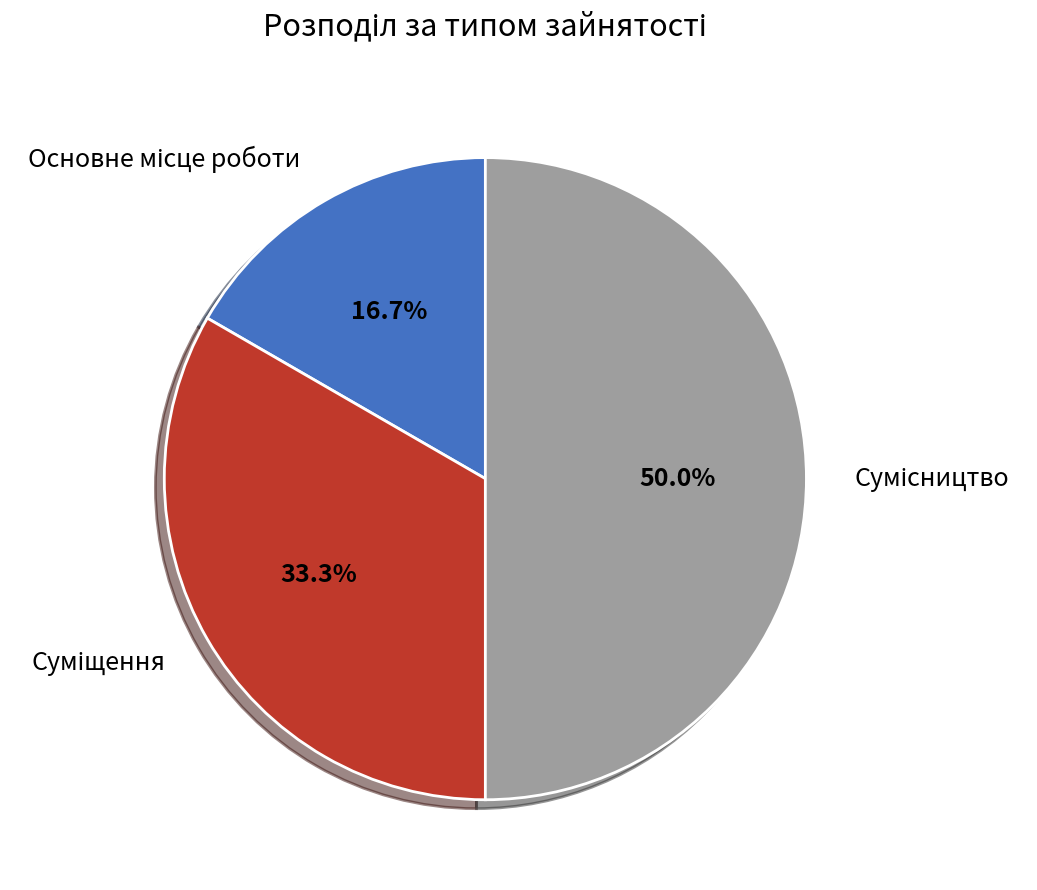

How many slices are in this pie chart?

3